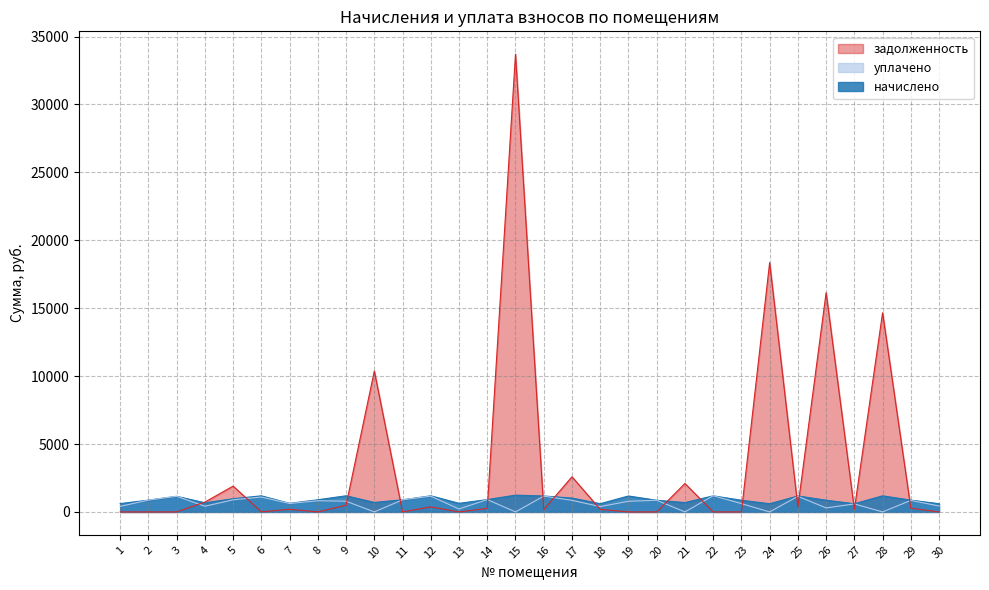

Where is the first local maximum for задолженность?

5